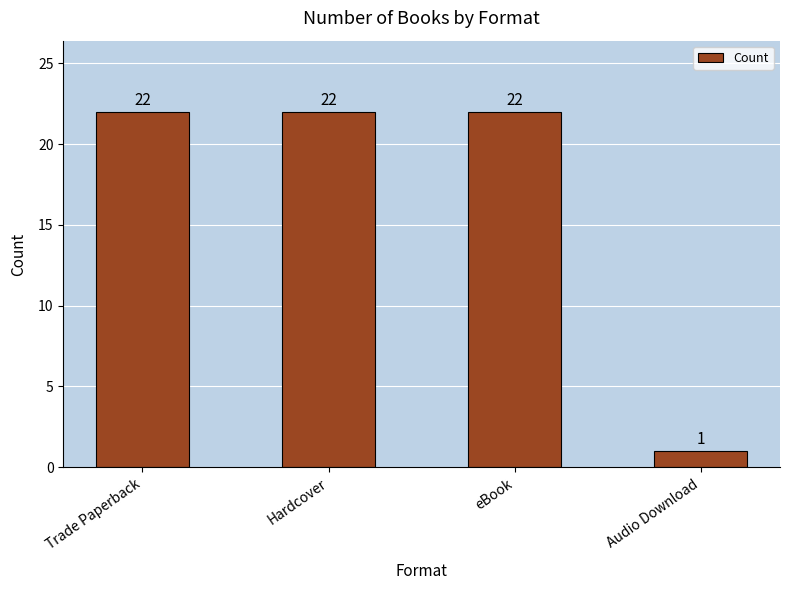

What position from the right is Hardcover?

3